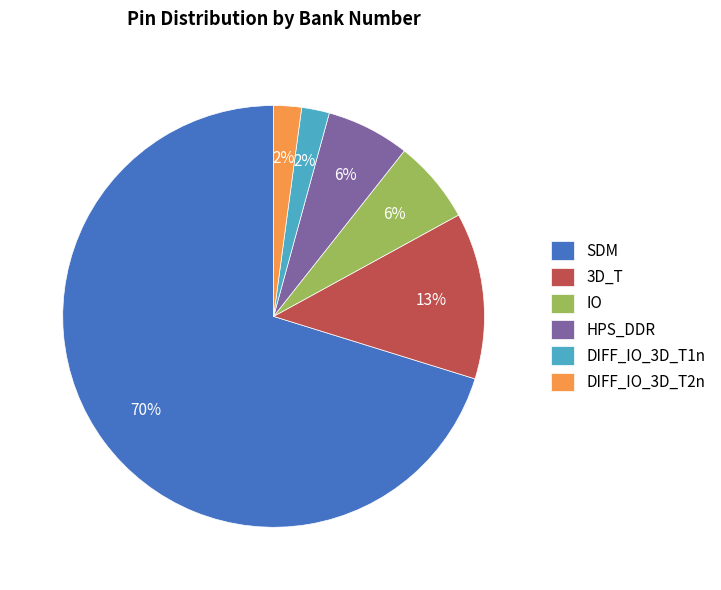

To the nearest percent, what portion does HPS_DDR represent?

6%